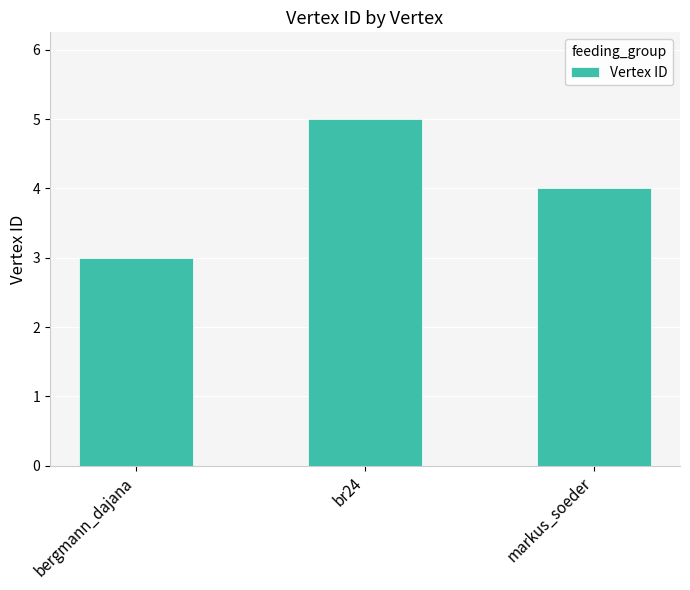

List the labels in order of value, smallest first.

bergmann_dajana, markus_soeder, br24